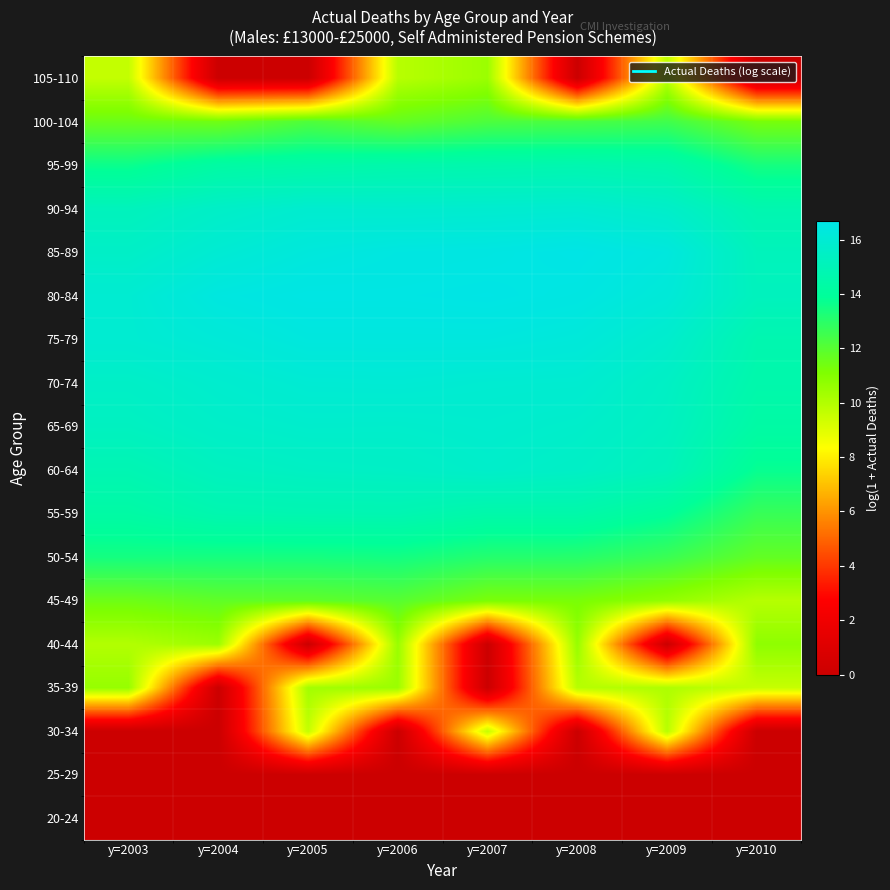

Count the number of categories in the chart.

8